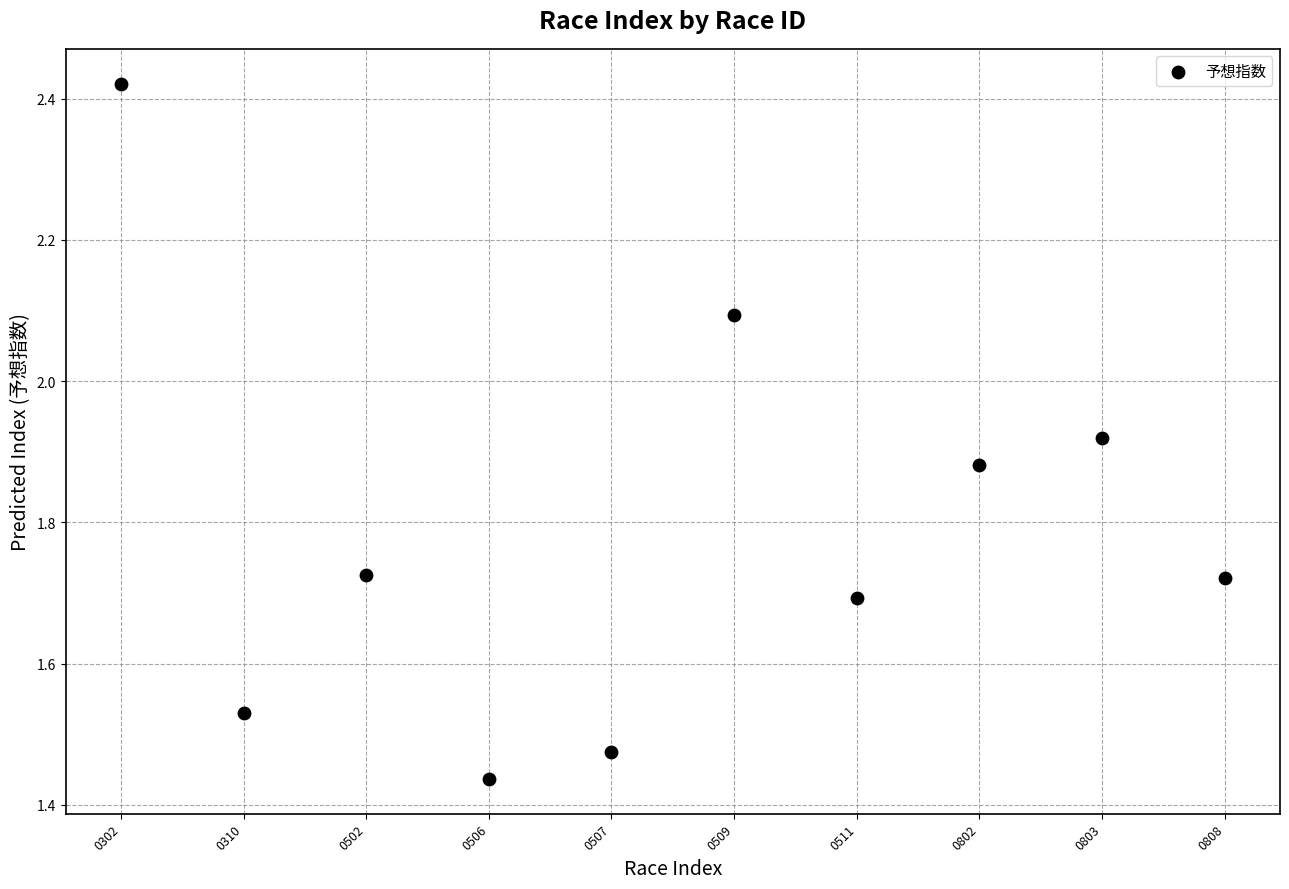

What is the range of Y values (max minus min)?

1.0